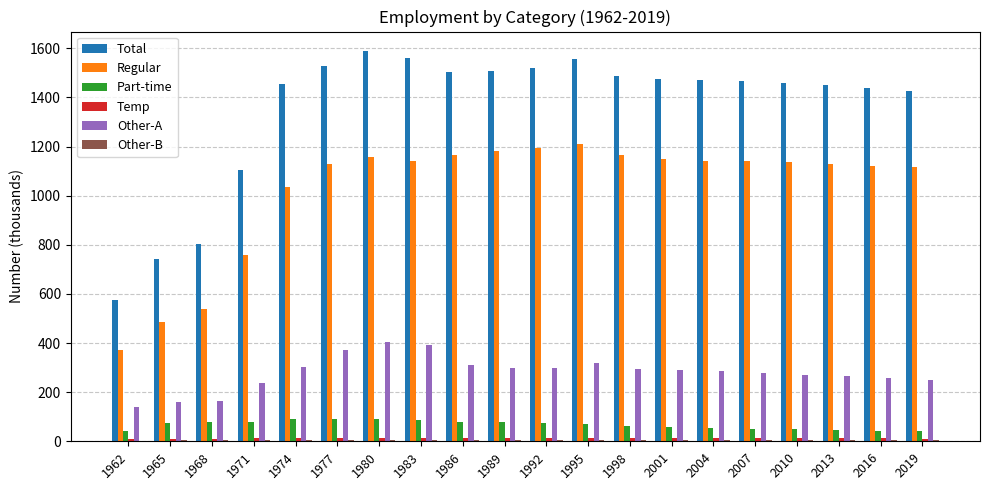

Which series has the largest total across all categories?

Total